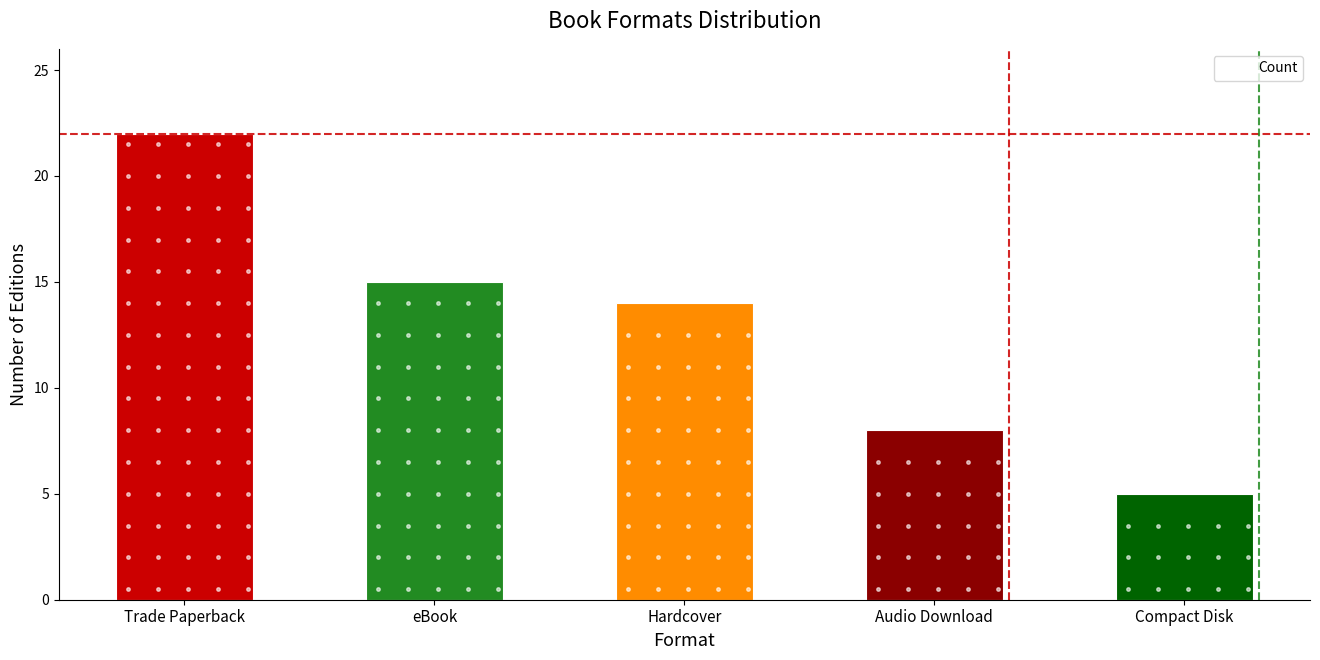

Does the chart contain any negative values?

No